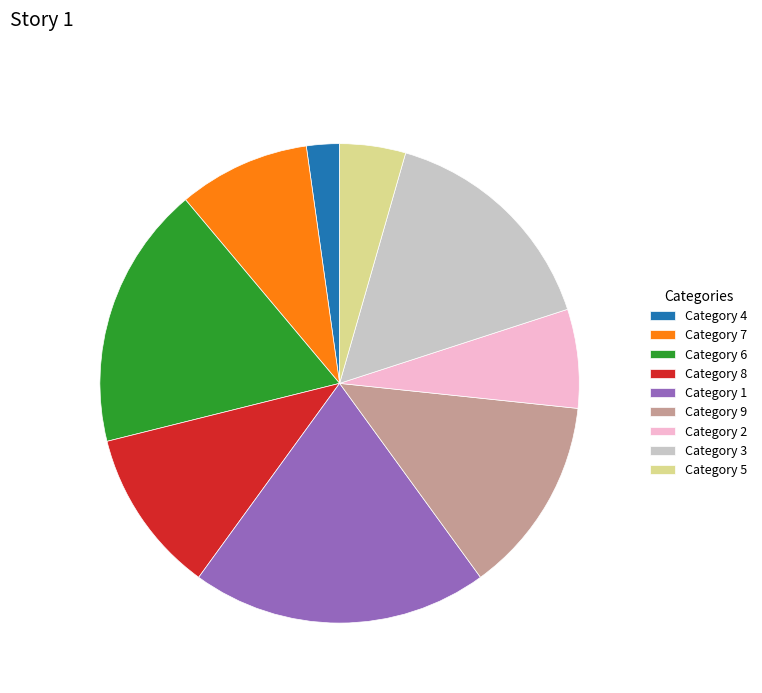

The Category 7 slice represents 9% of the pie. True or false?

True